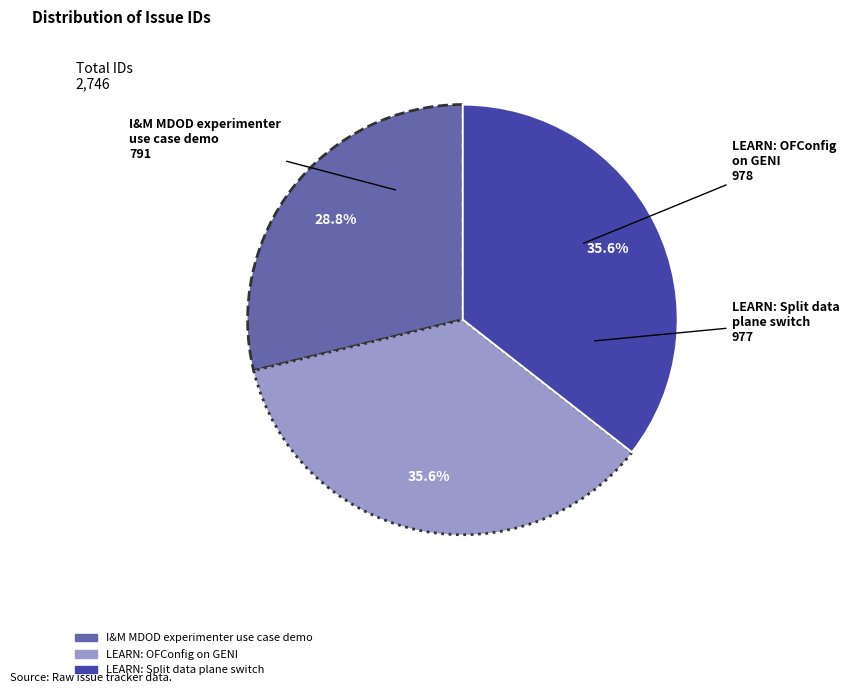

To the nearest percent, what portion does I&M MDOD experimenter use case demo represent?

29%